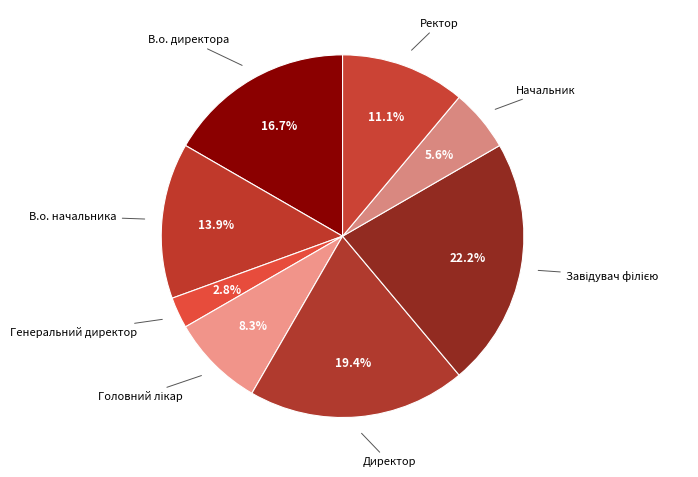

Does В.о. начальника account for over 50% of the chart?

No